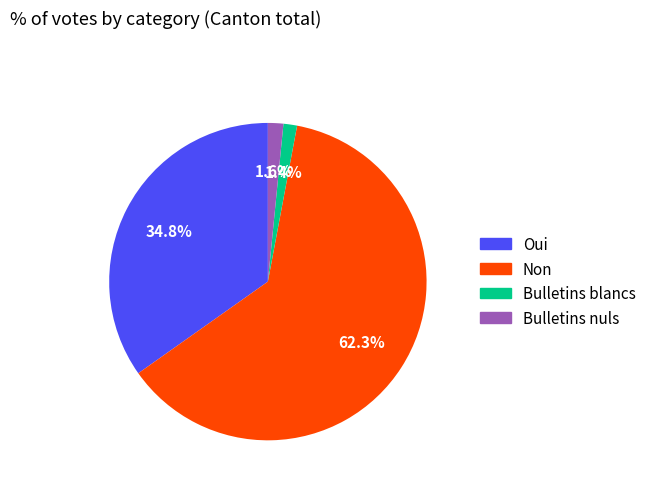

How many segments does this pie chart have?

4